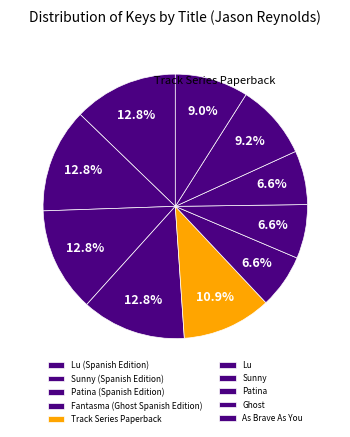

Which slice is the smallest?

Patina